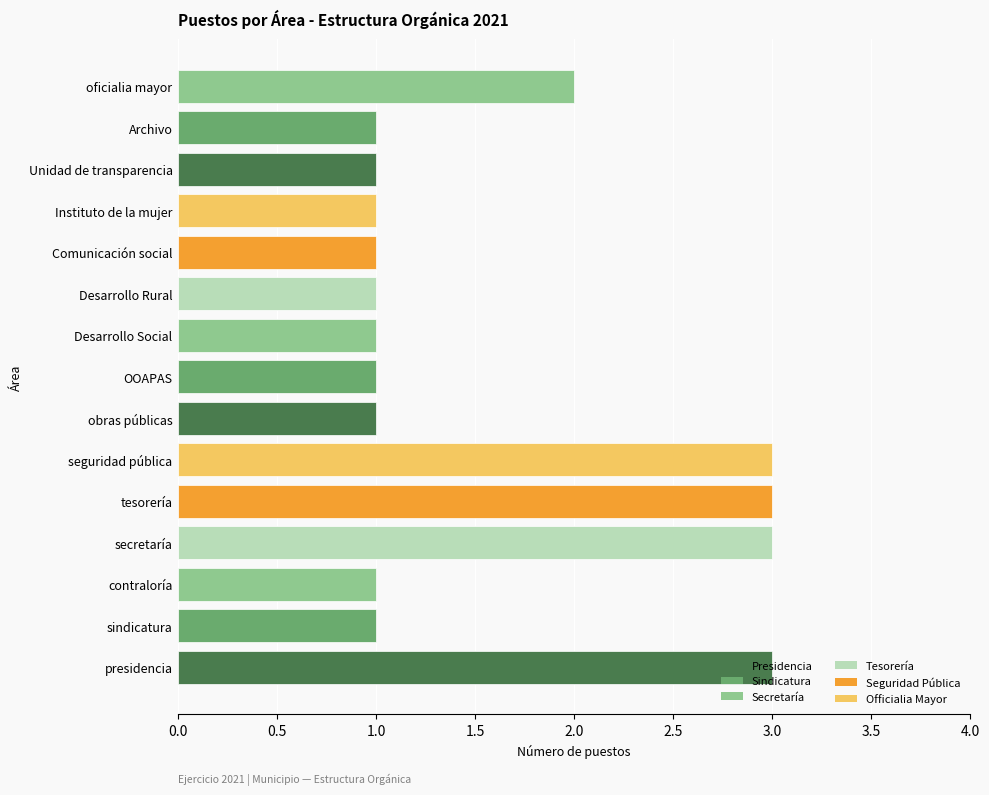

The value at Desarrollo Rural is 1. True or false?

True